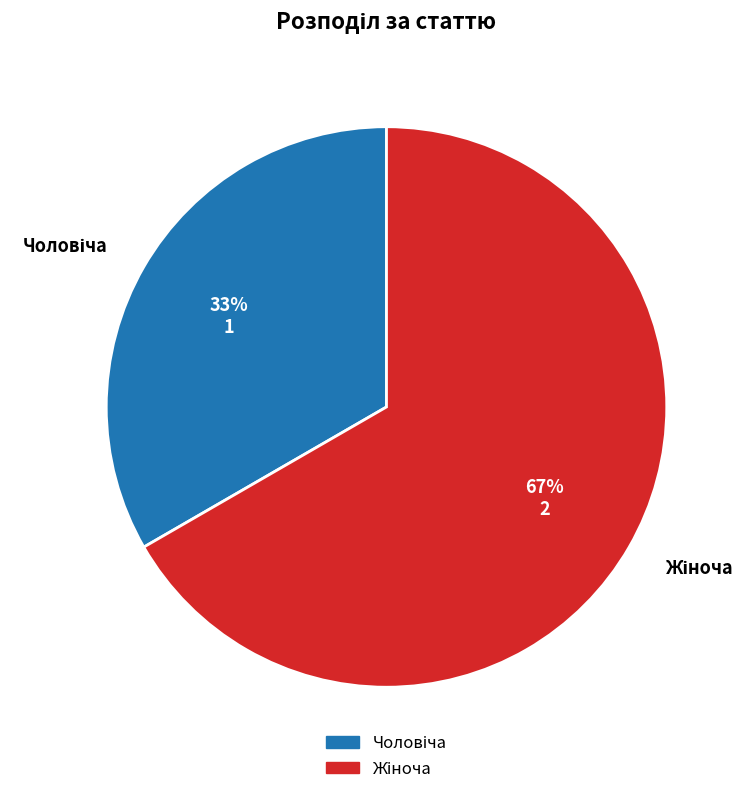

To the nearest percent, what is the average slice percentage?

50%